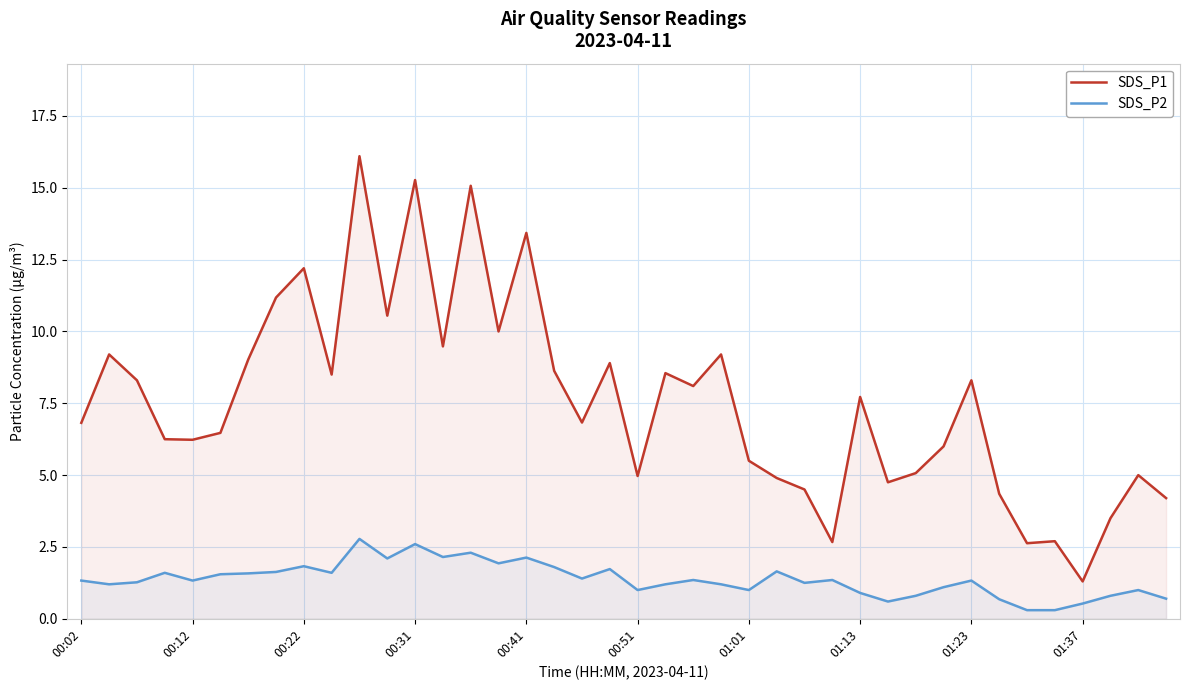

True or false: SDS_P1 and SDS_P2 cross at least once.

False